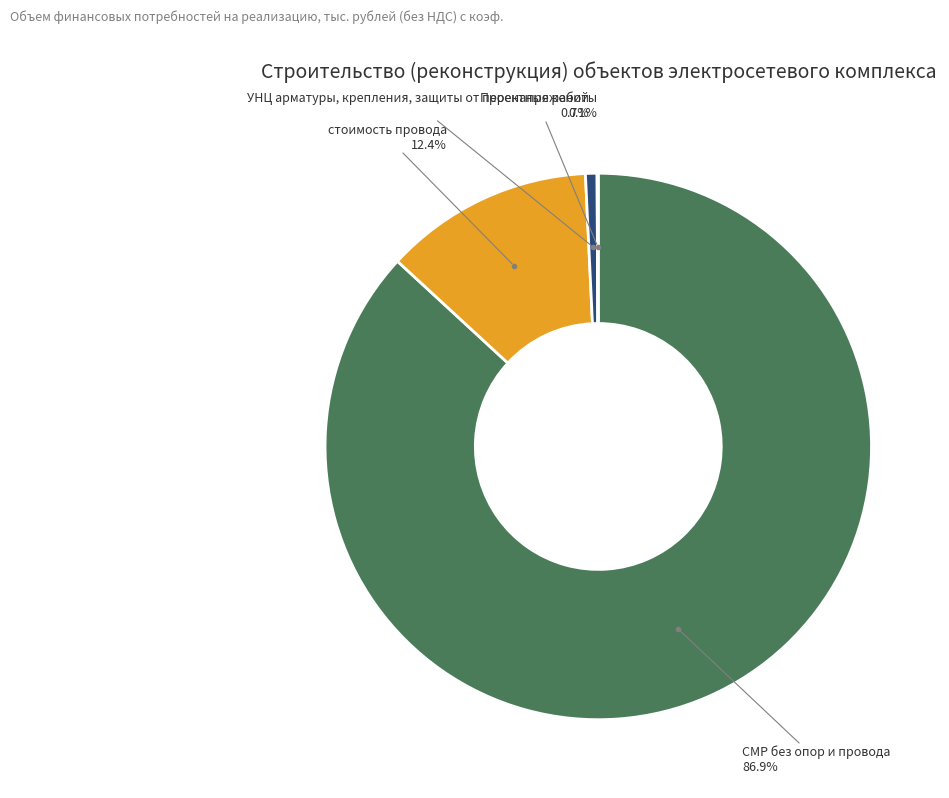

Does any single category account for the majority?

Yes